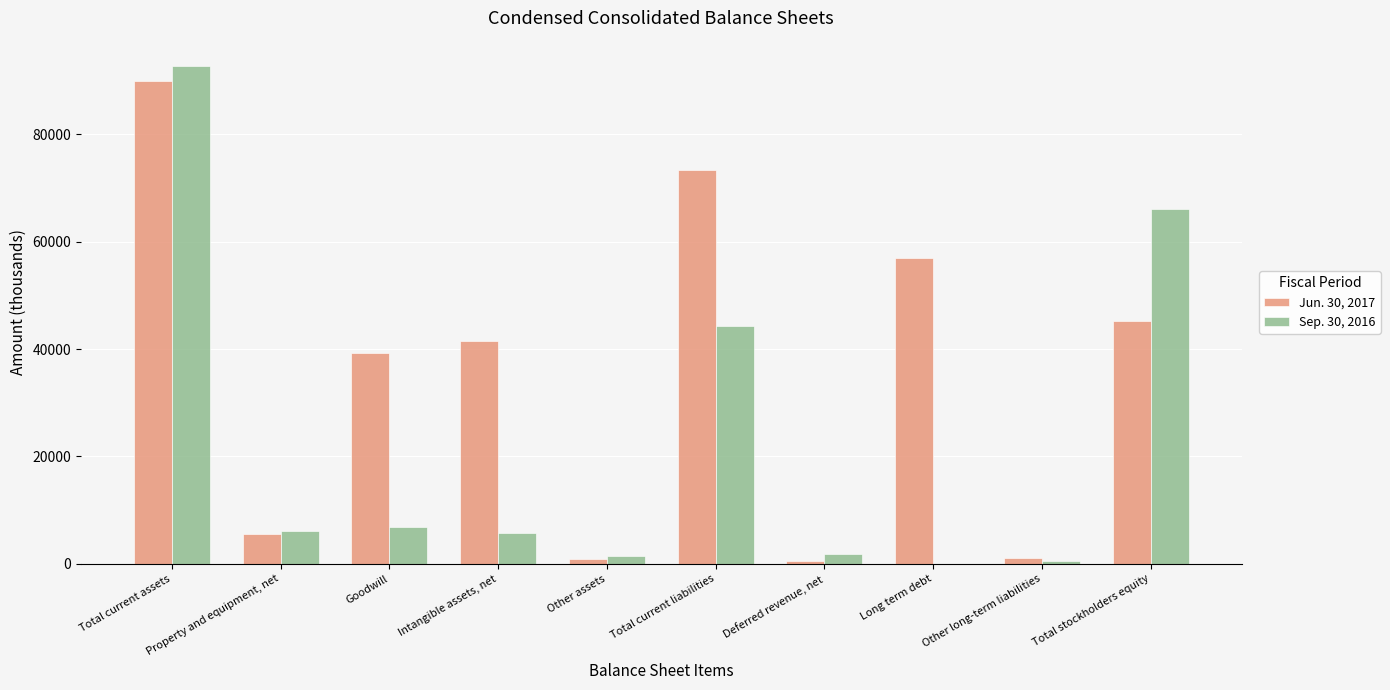

True or false: Jun. 30, 2017 has a value of 68957 at Intangible assets, net.

False